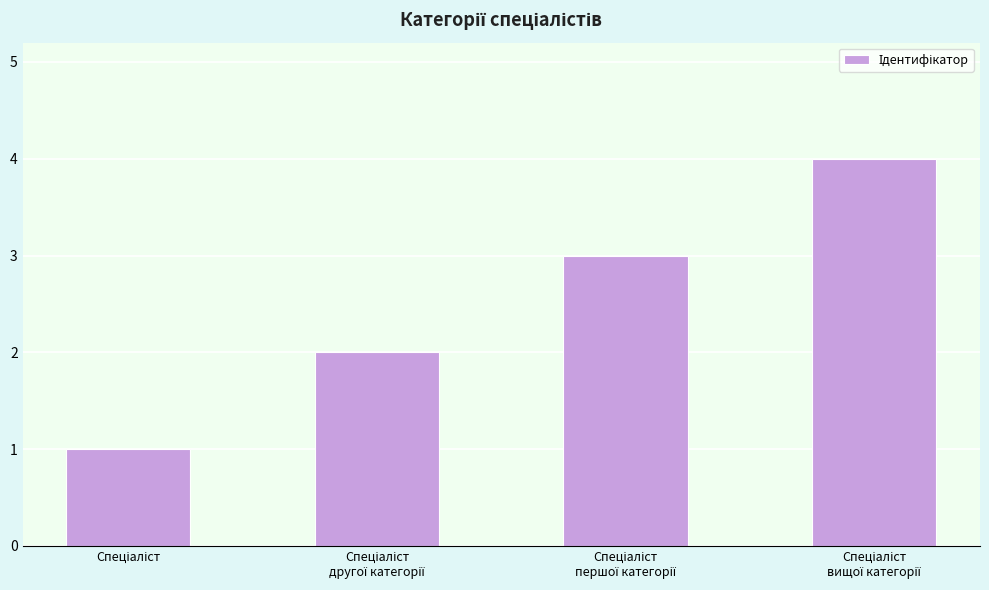

How many categories are shown in the chart?

4